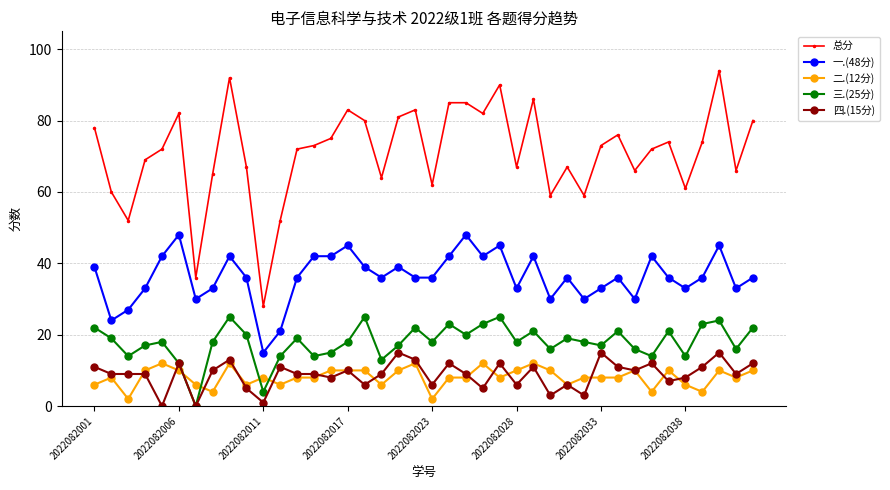

True or false: 一.(48分) and 四.(15分) intersect in this chart.

False